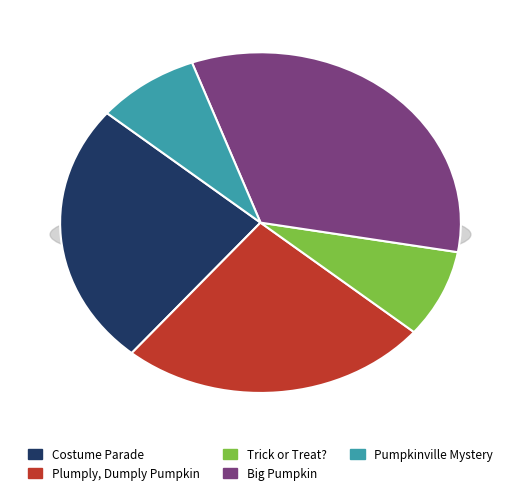

The Trick or Treat? slice represents 21% of the pie. True or false?

False